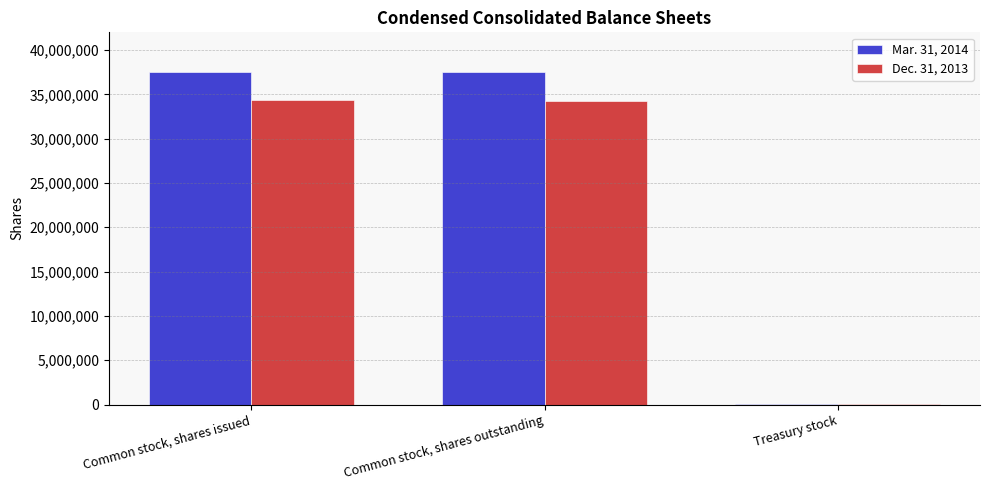

Is the value of Dec. 31, 2013 at Treasury stock greater than the value of Mar. 31, 2014 at Common stock, shares issued?

No